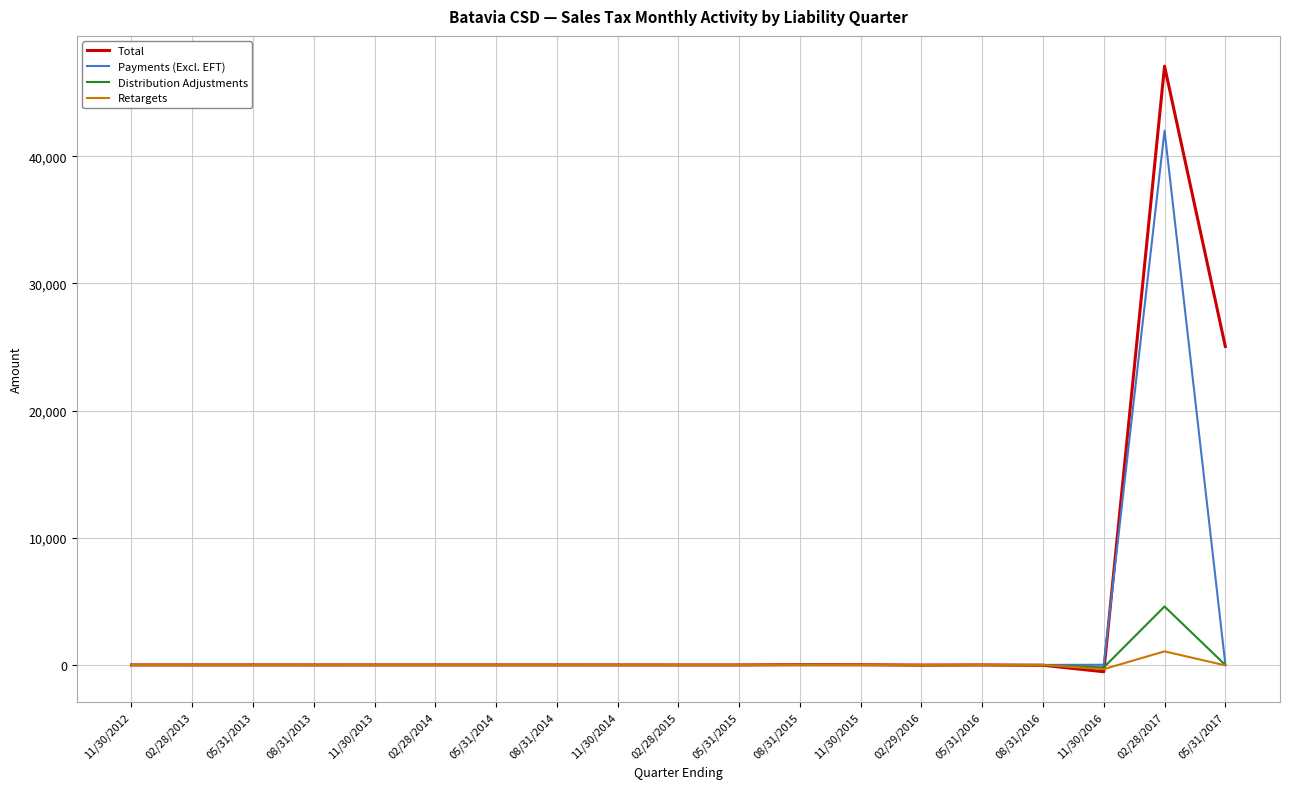

At which category is the sum across all series the highest?

02/28/2017